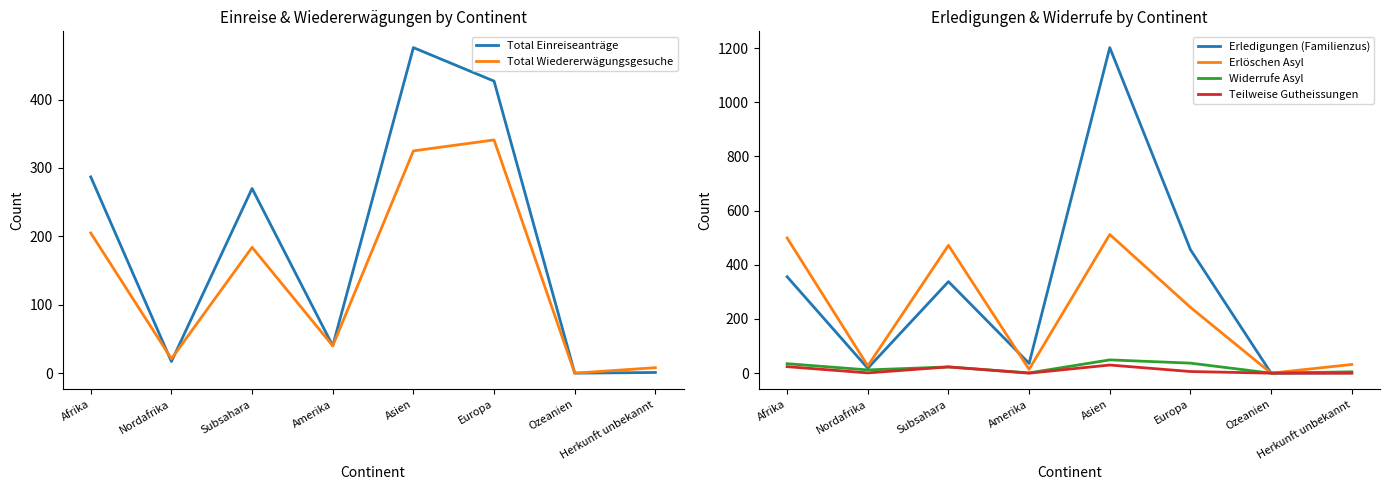

Does the chart display data point markers on the line(s)?

No